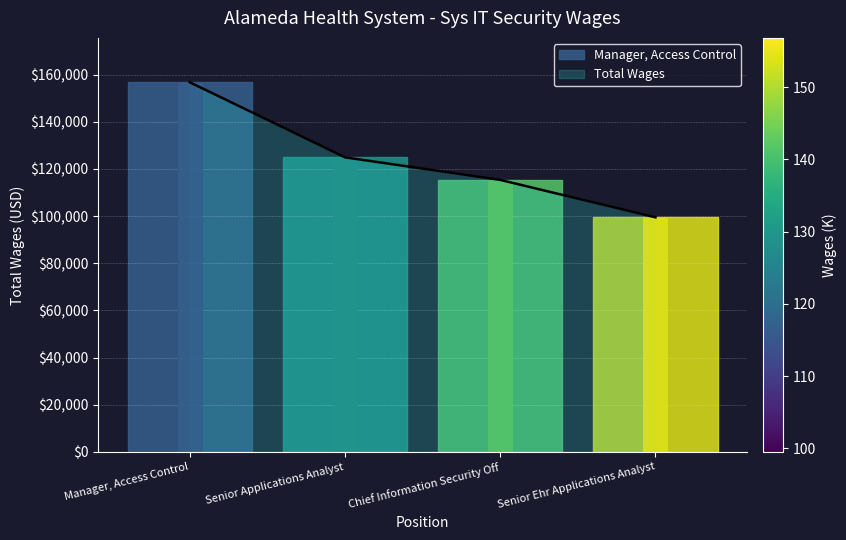

What value does the data have at Senior Applications Analyst?

124953